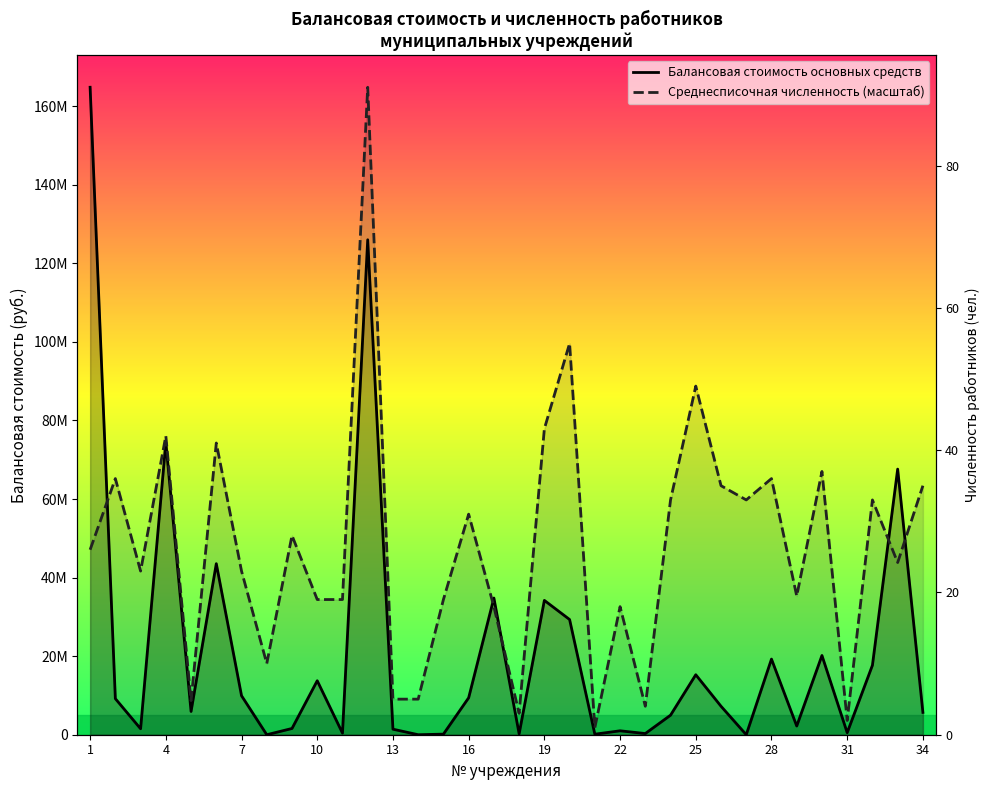

In Среднесписочная численность (масштаб), how many points are lower than both neighbors (excluding endpoints)?

10